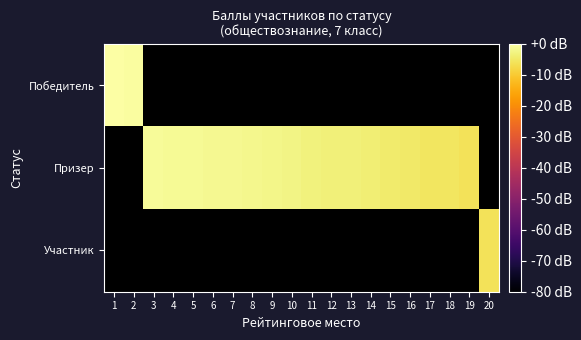

Between 3 and 14, which series saw the biggest shift?

Призер